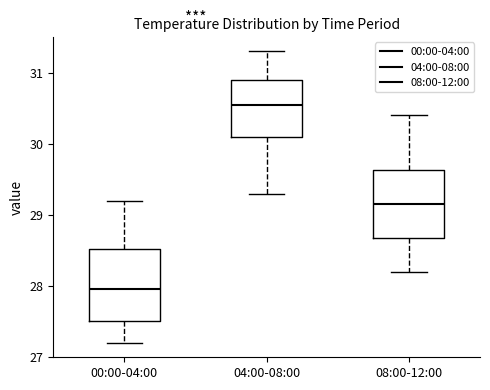

Reading left to right, read every box against the y-axis: the position of its median line, the range the box covers, and the ends of its whiskers. The values are not printed on the chart, so give them approximately, as read against the axis.

00:00-04:00: median 28.0, box 27.5 to 28.5, whiskers 27.2 to 29.2
04:00-08:00: median 30.6, box 30.1 to 30.9, whiskers 29.3 to 31.3
08:00-12:00: median 29.2, box 28.7 to 29.6, whiskers 28.2 to 30.4